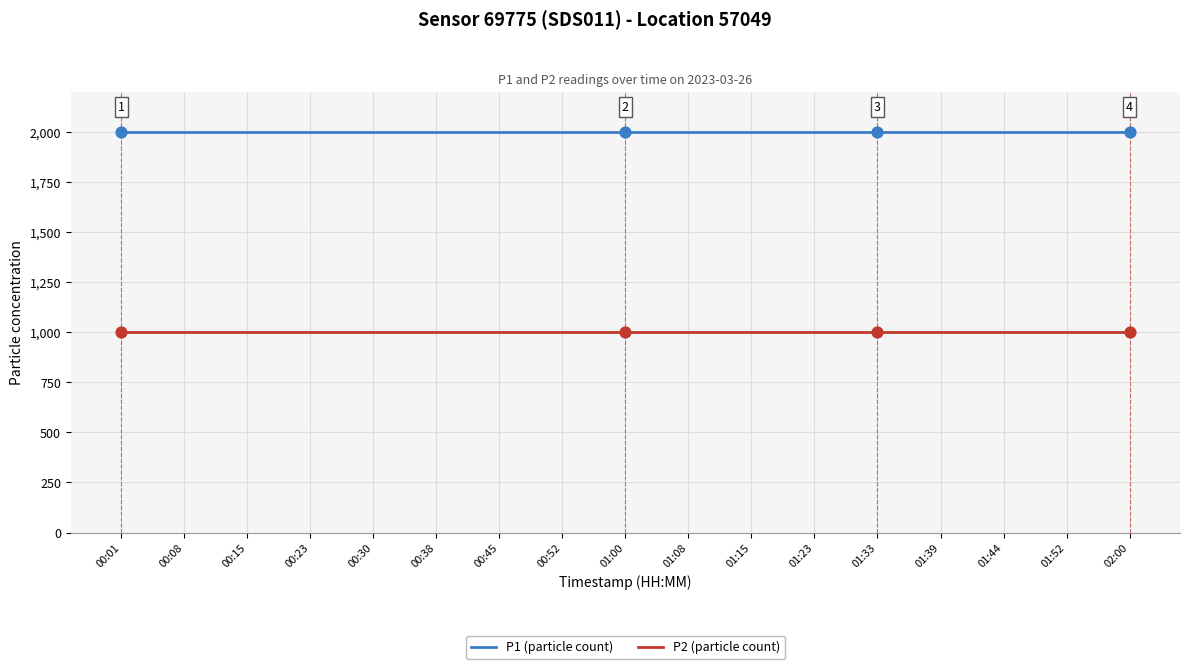

What is the total value across all series at 00:01?

2999.8